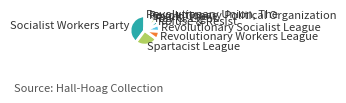

How many slices are in this pie chart?

9